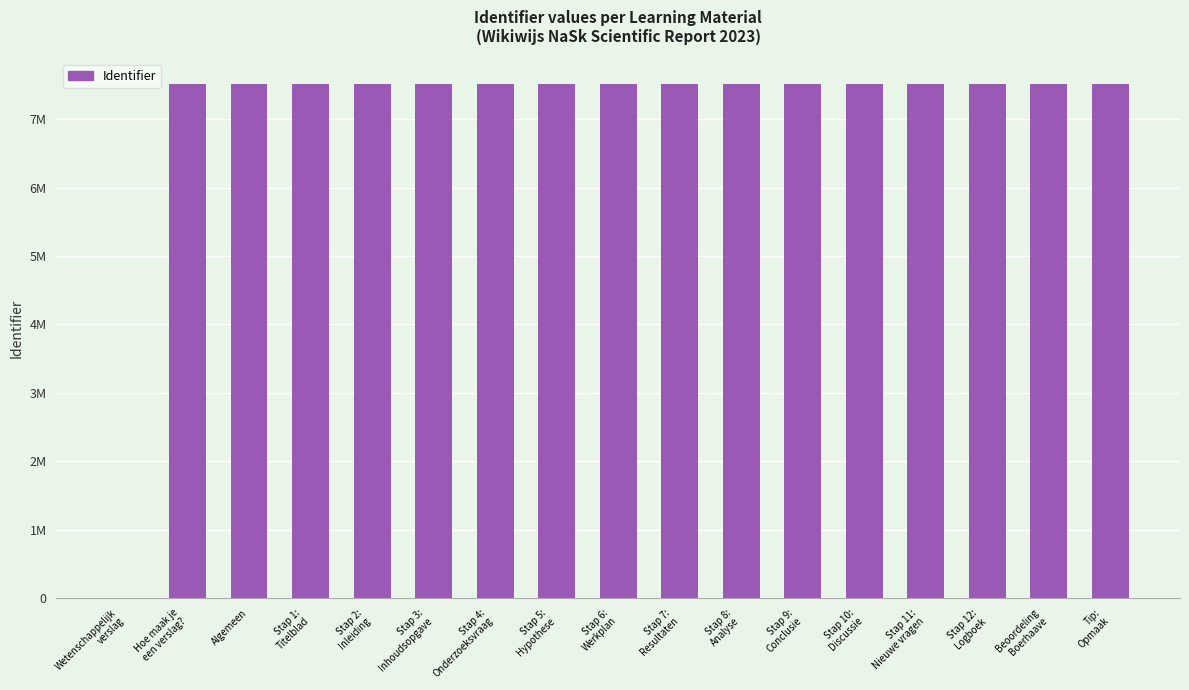

What is the label of the 10th bar from the right?

Stap 5:
Hypothese